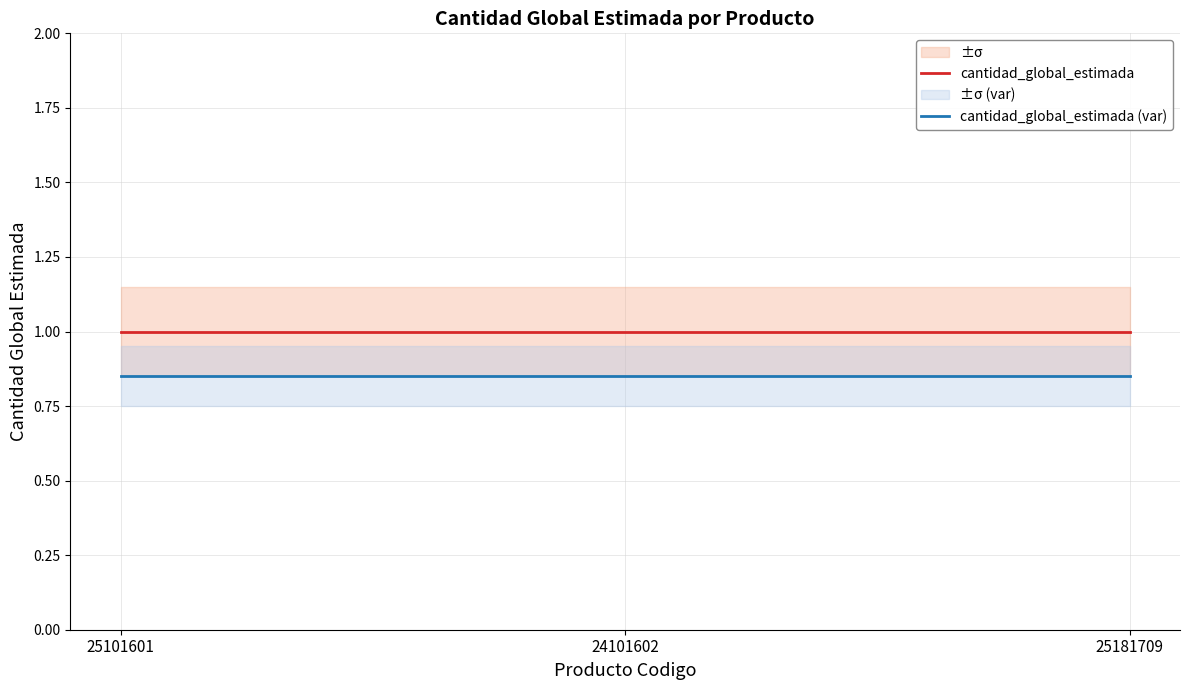

Where is cantidad_global_estimada nearest to the value 1?

25101601